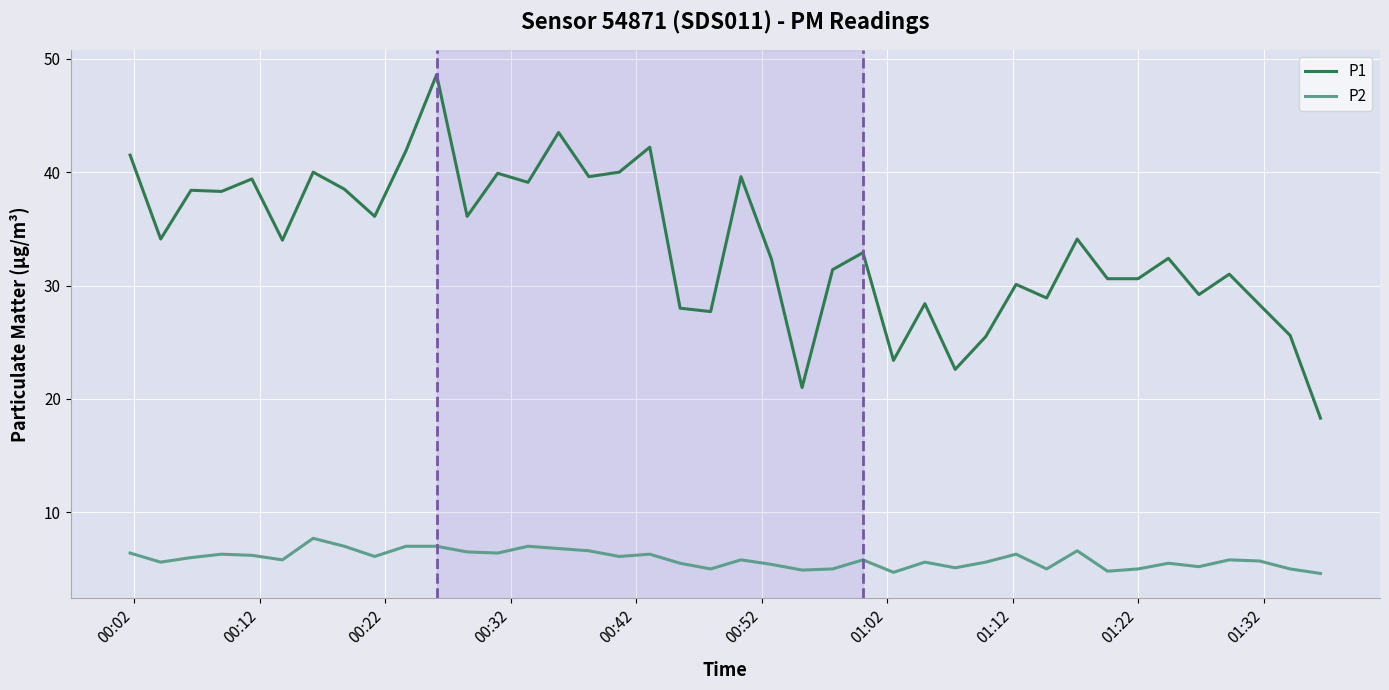

What is the maximum value shown in the chart?

48.6